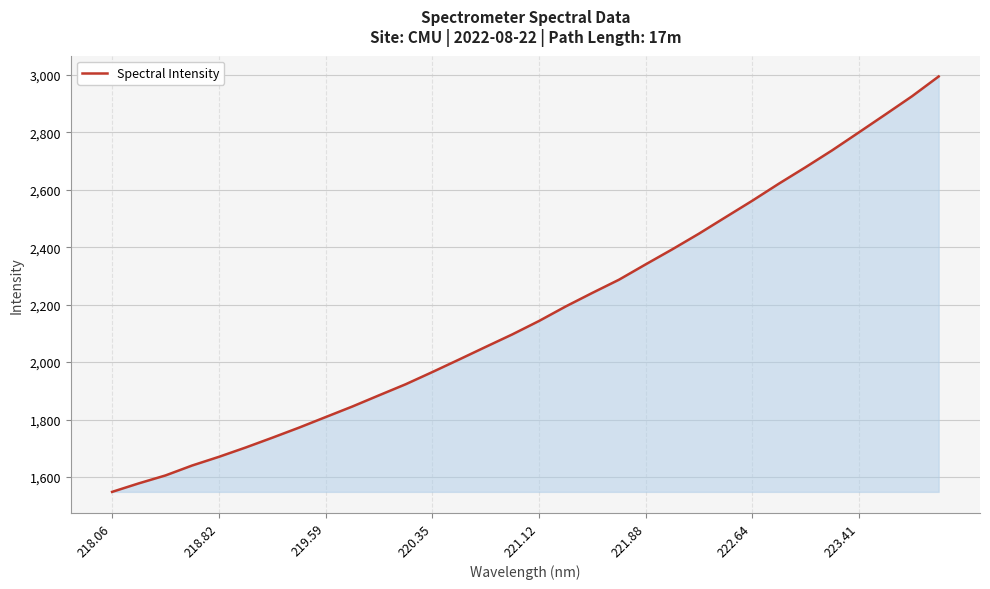

What is the minimum value shown in the chart?

1548.4